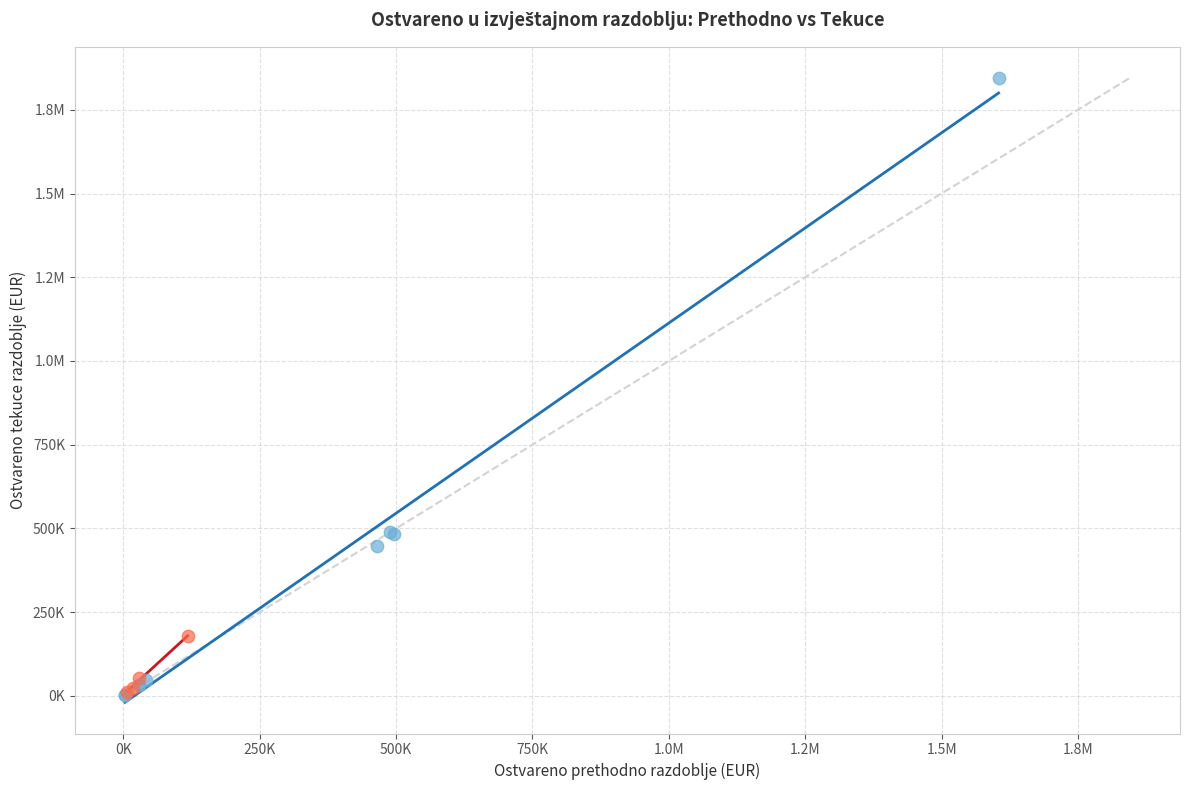

What are all the series names shown in the legend?

Prihodi (Indeks < 120), Prihodi (Indeks >= 120)